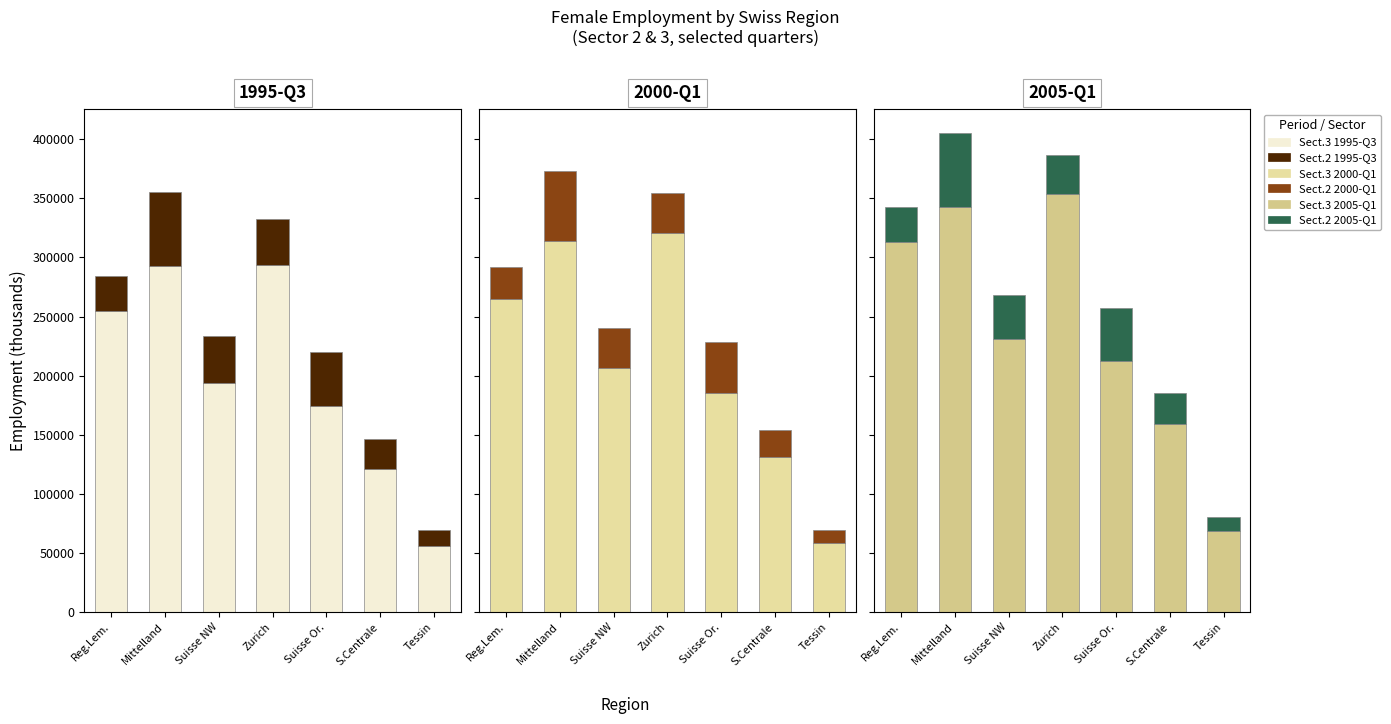

What is the label of the 1st bar from the right?

Tessin